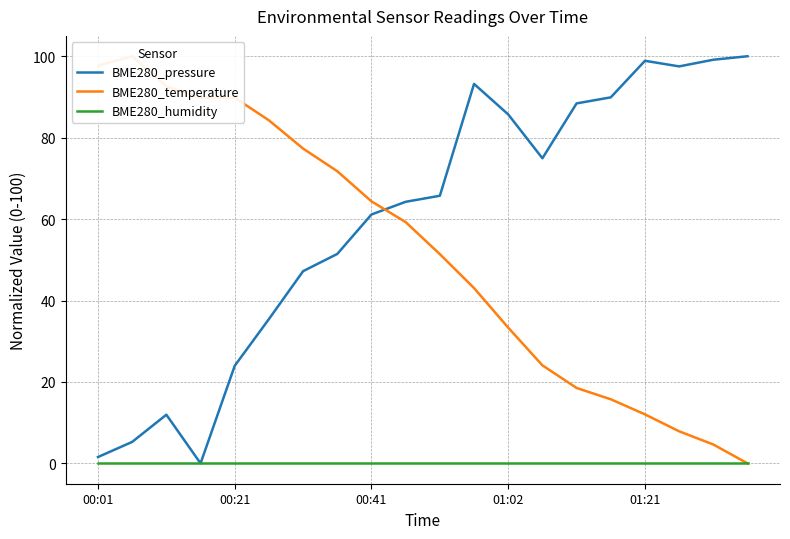

Which has a higher value, 00:01 or 6?

6